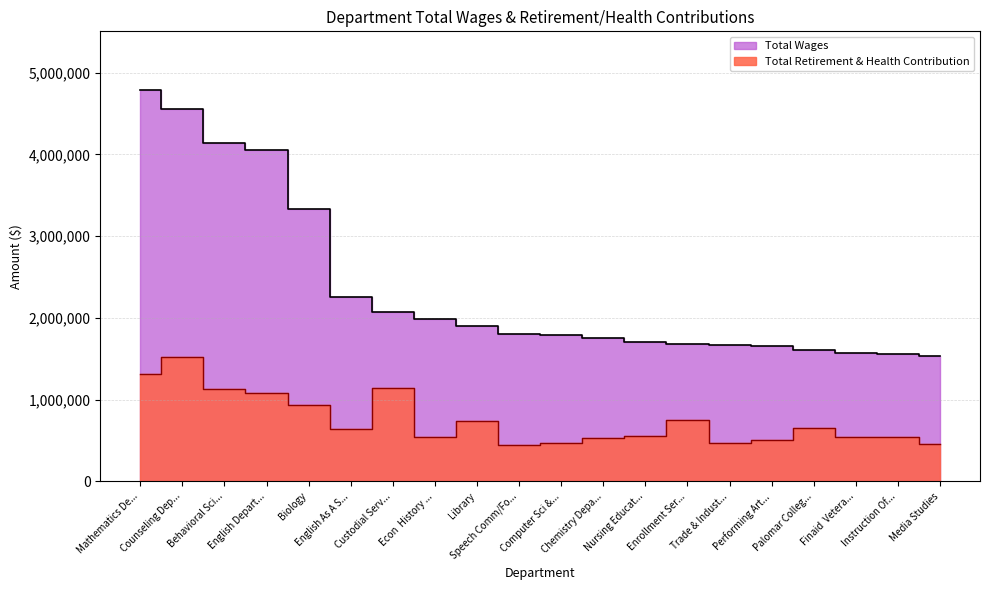

The Total Wages series shows 4691771 at Biology. True or false?

False